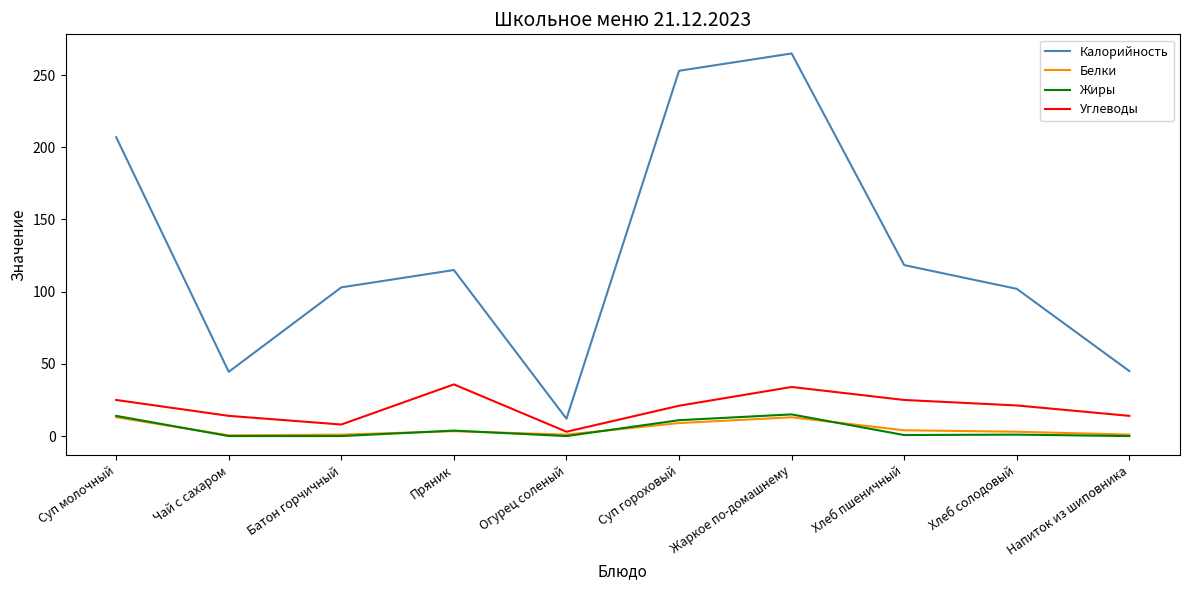

Count the Углеводы values in the range 14 to 25.

6